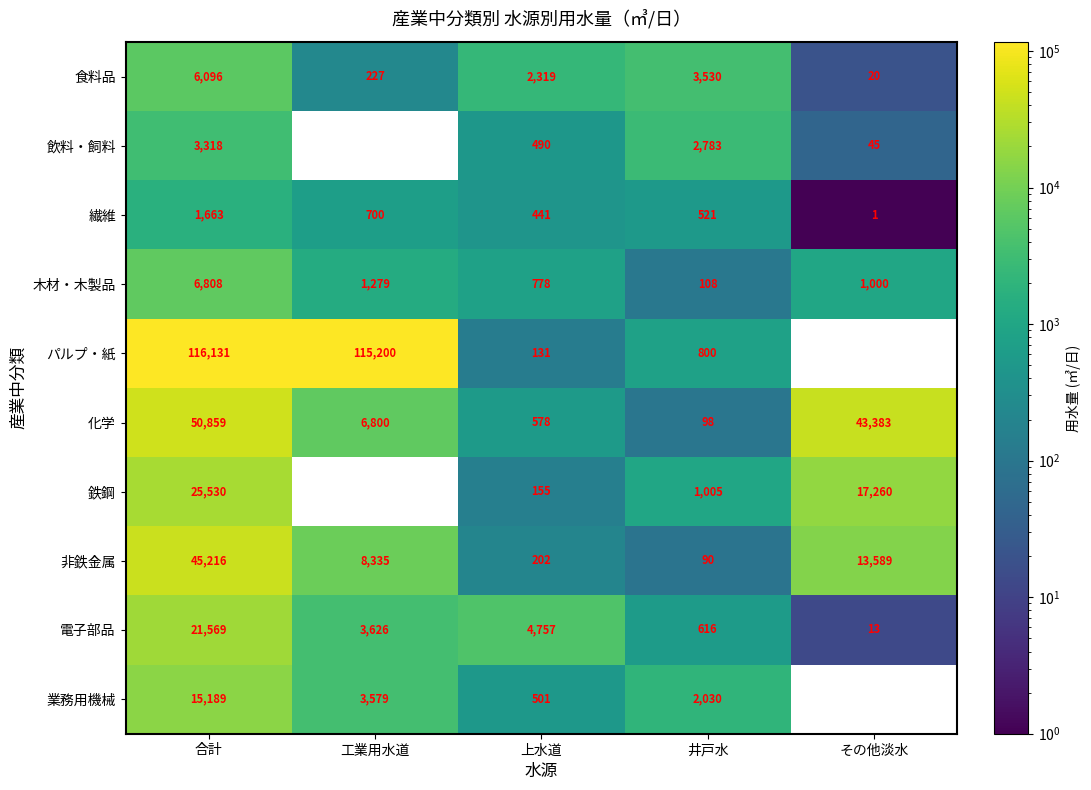

Rank the series at 井戸水 from lowest to highest value.

非鉄金属, 化学, 木材・木製品, 繊維, 電子部品, パルプ・紙, 鉄鋼, 業務用機械, 飲料・飼料, 食料品